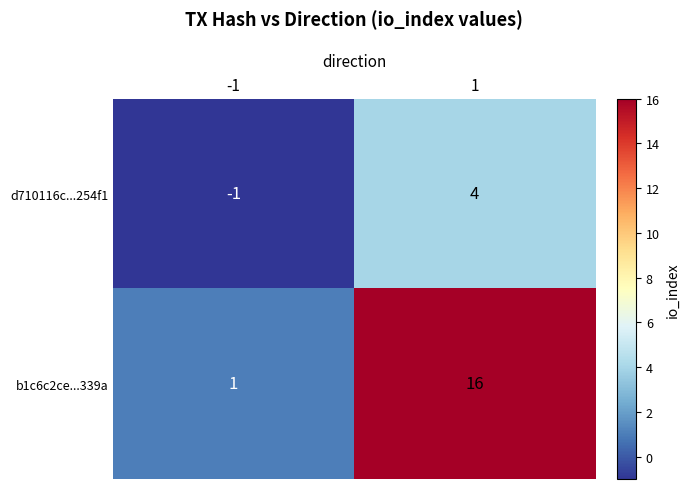

True or false: d710116c...254f1 has a value of -1 at -1.

True